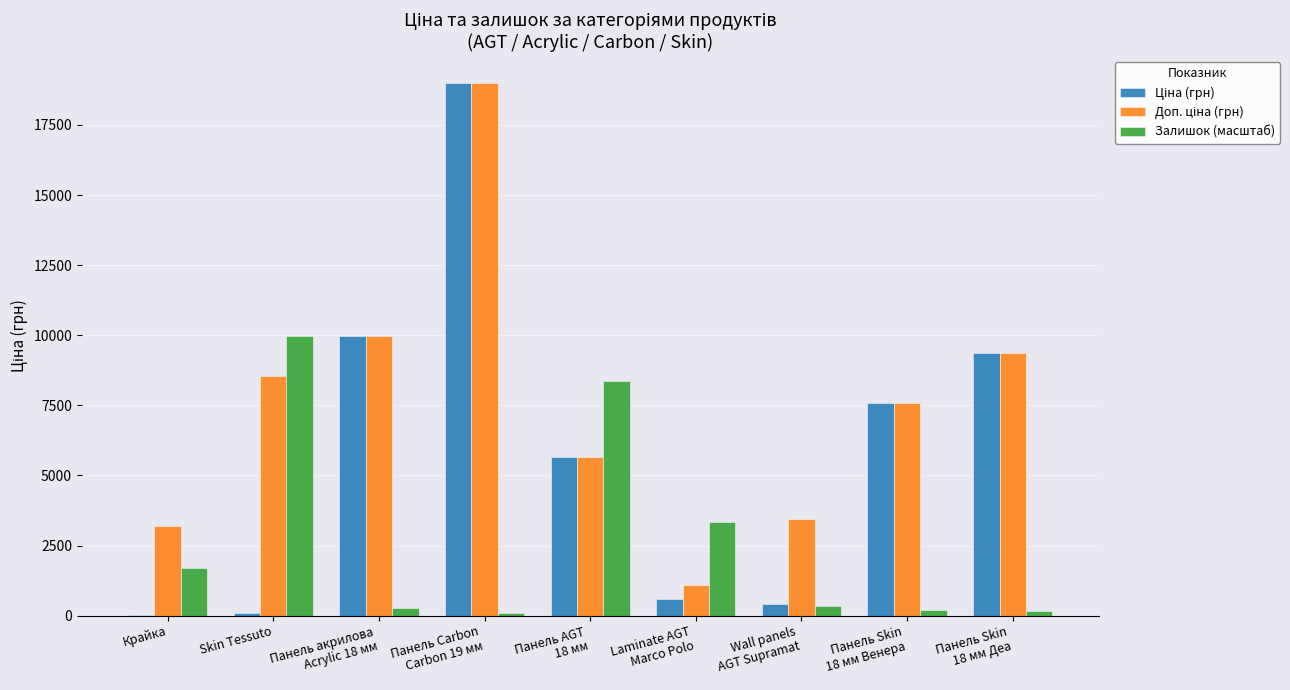

What is the sum of all Залишок (масштаб) values?

24429.8